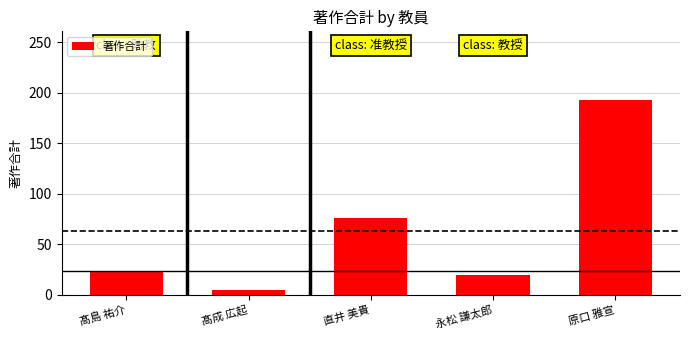

Is it true that the value at 髙島 祐介 is 6?

False